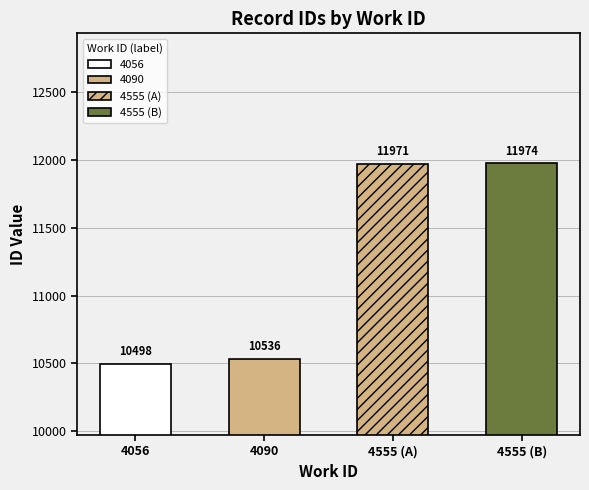

At which label does the data first exceed 11971?

4555 (B)